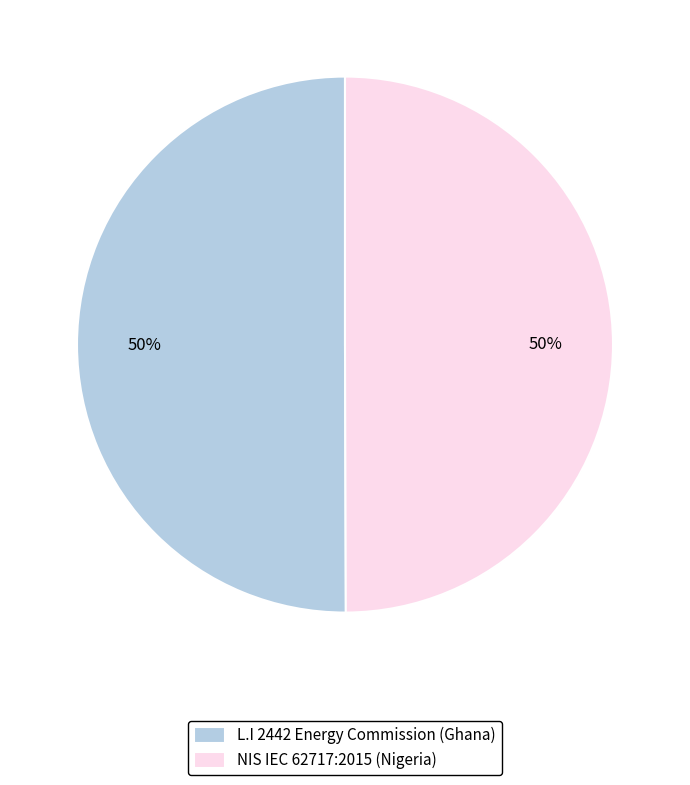

To the nearest percent, what is the average slice percentage?

50%